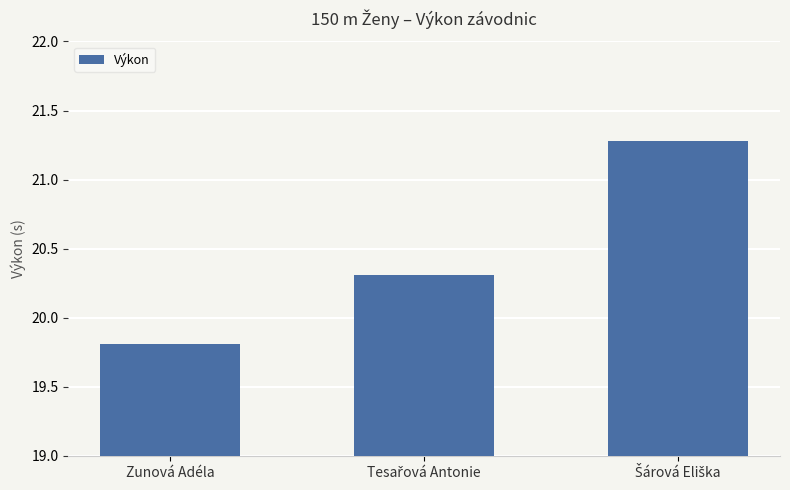

How many values are below 20?

1